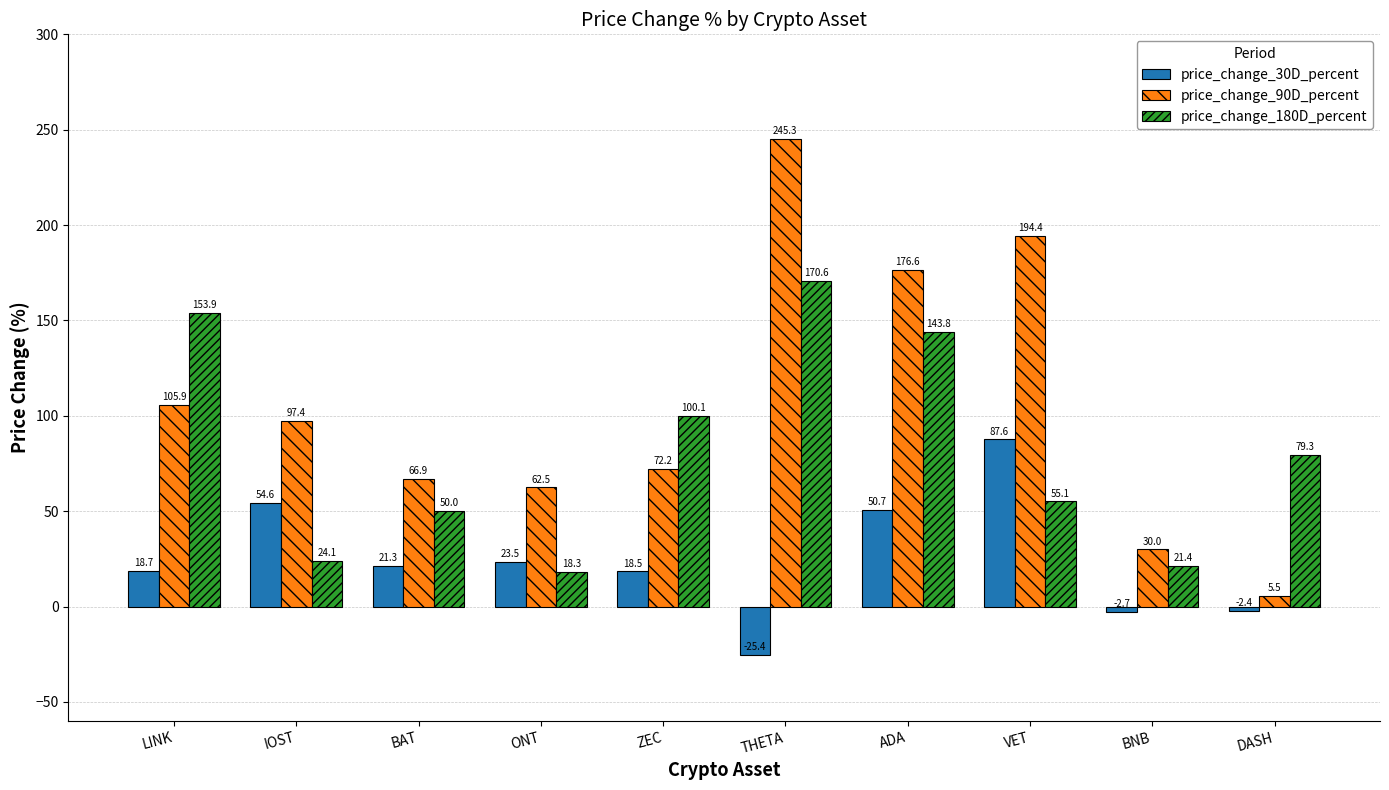

At which category is the sum across all series the highest?

THETA